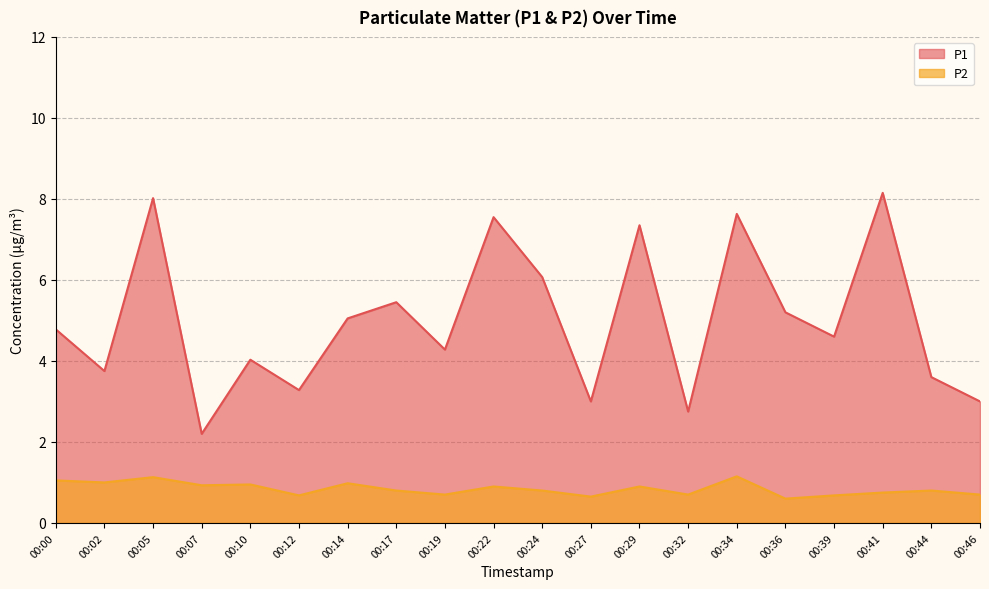

At which label does P2 reach its minimum?

00:36